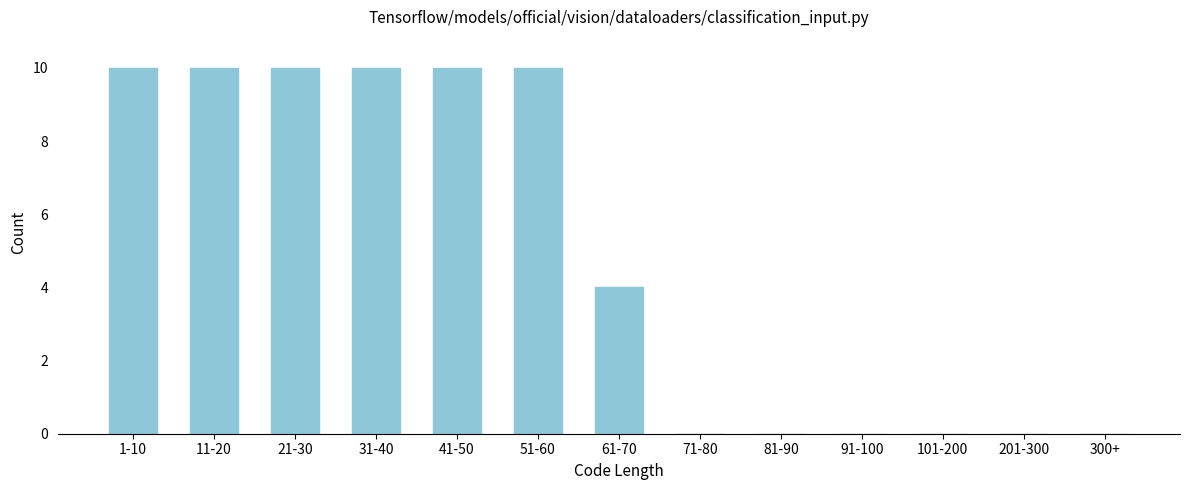

Reading left to right, transcribe all the data shown in this chart.

1-10=10	11-20=10	21-30=10	31-40=10	41-50=10	51-60=10	61-70=4	71-80=0	81-90=0	91-100=0	101-200=0	201-300=0	300+=0